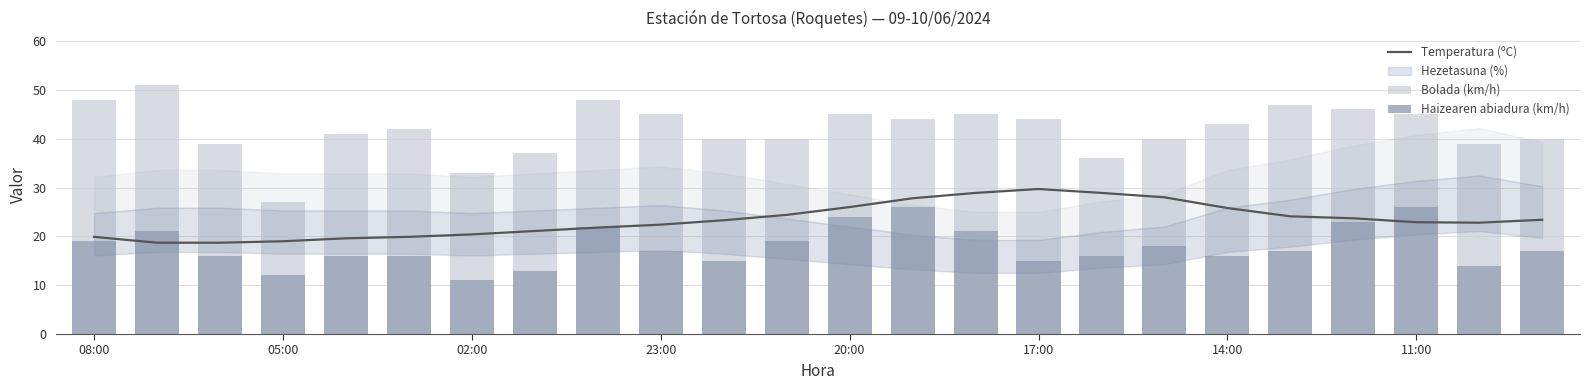

Reading left to right, transcribe all the data shown in this chart.

Temperatura (ºC): 19.9	18.7	18.7	19.0	19.6	19.9	20.4	21.1	21.8	22.4	23.3	24.4	26.0	27.8	28.9	29.7	28.9	28.0	25.8	24.1	23.7	22.9	22.8	23.4
Bolada (km/h): 48.0	51.0	39.0	27.0	41.0	42.0	33.0	37.0	48.0	45.0	40.0	40.0	45.0	44.0	45.0	44.0	36.0	40.0	43.0	47.0	46.0	45.0	39.0	40.0
Haizearen abiadura (km/h): 19.0	21.0	16.0	12.0	16.0	16.0	11.0	13.0	22.0	17.0	15.0	19.0	24.0	26.0	21.0	15.0	16.0	18.0	16.0	17.0	23.0	26.0	14.0	17.0